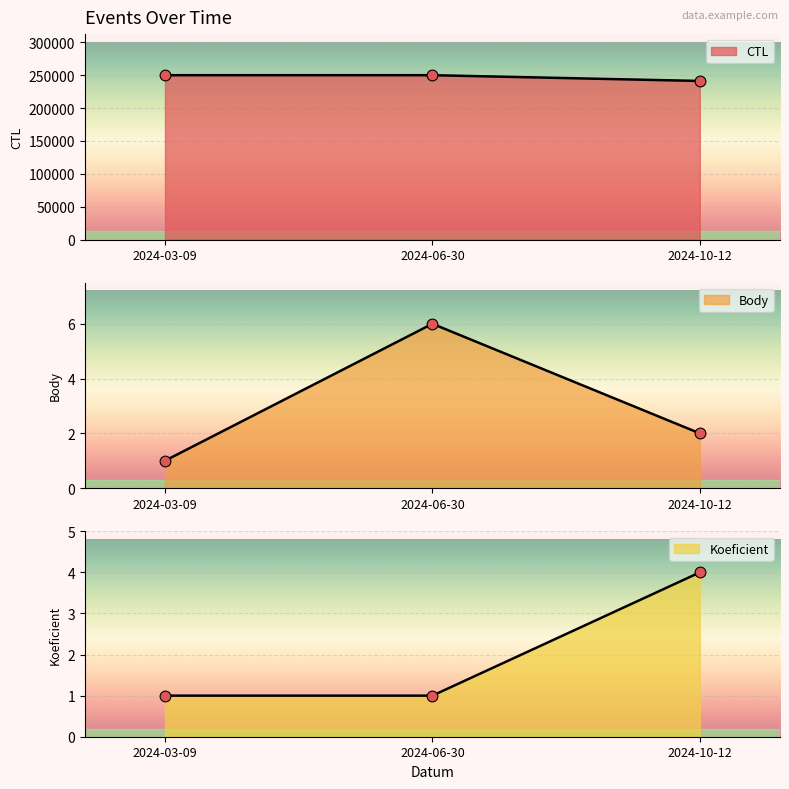

What are all the series names shown in the legend?

CTL, Body, Koeficient